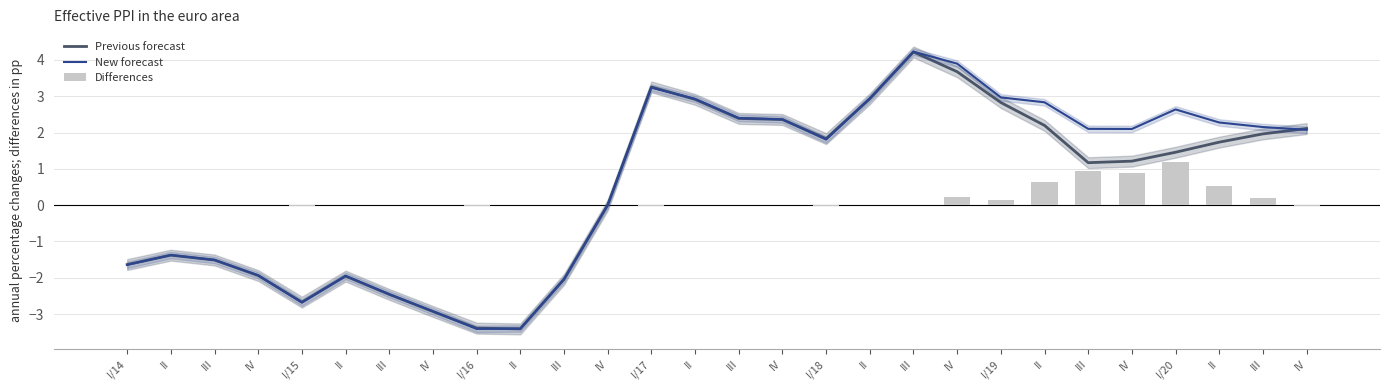

How many data points in Differences are less than 0?

6